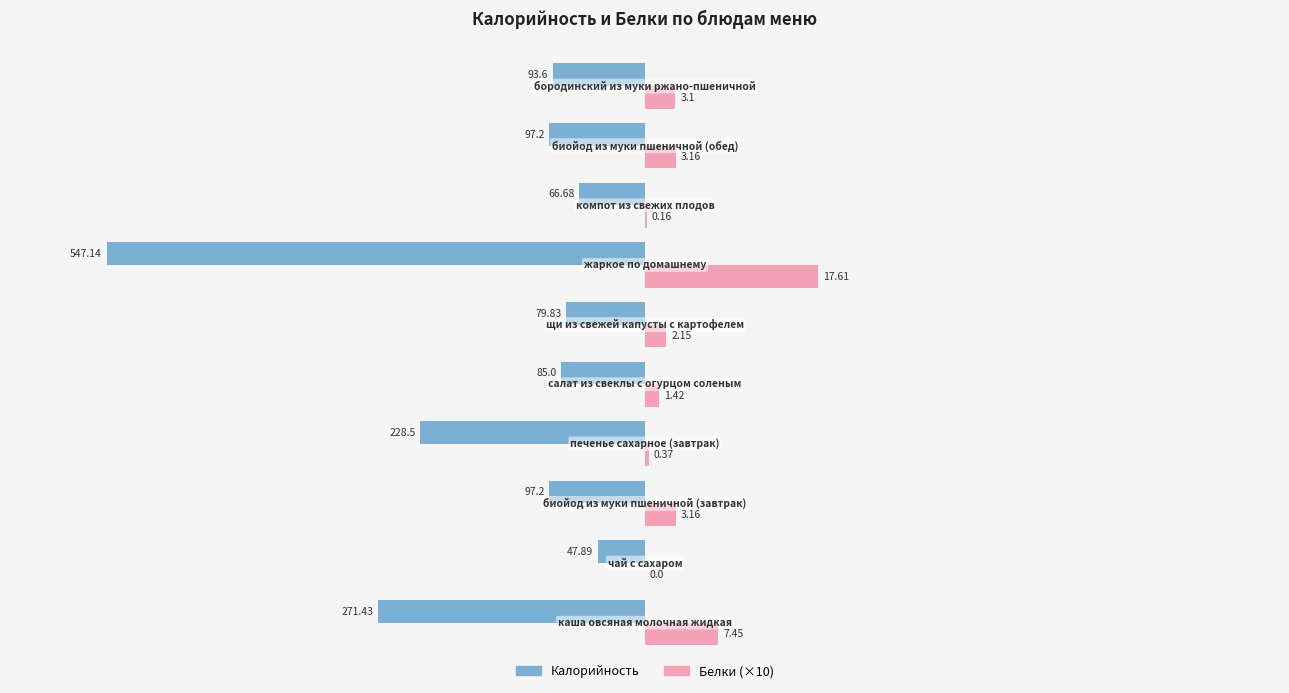

What are all the series names shown in the legend?

Калорийность, Белки (×10)